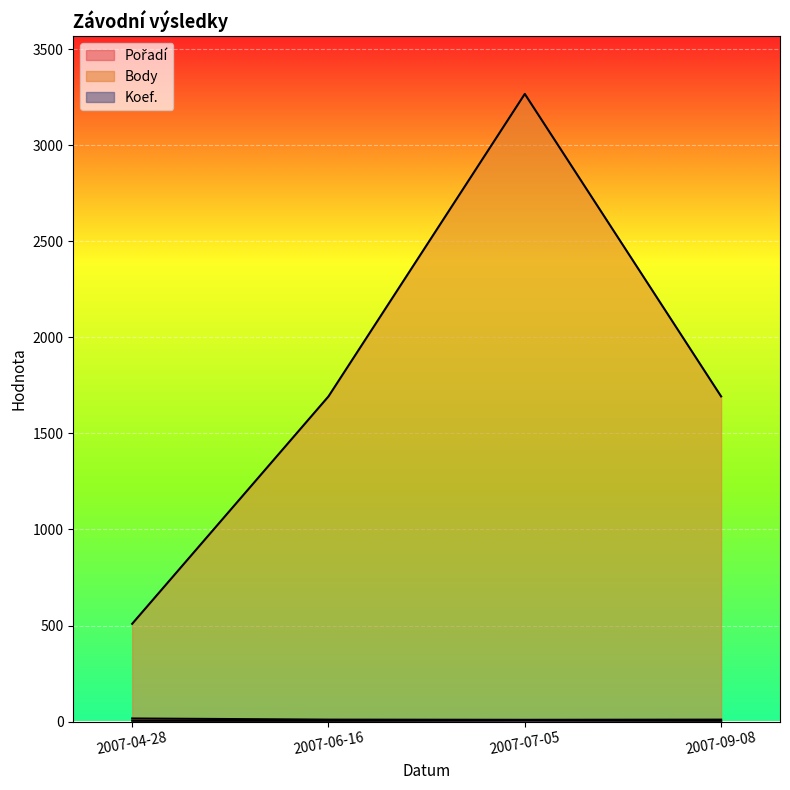

Count the Pořadí values in the range 10 to 16.

3